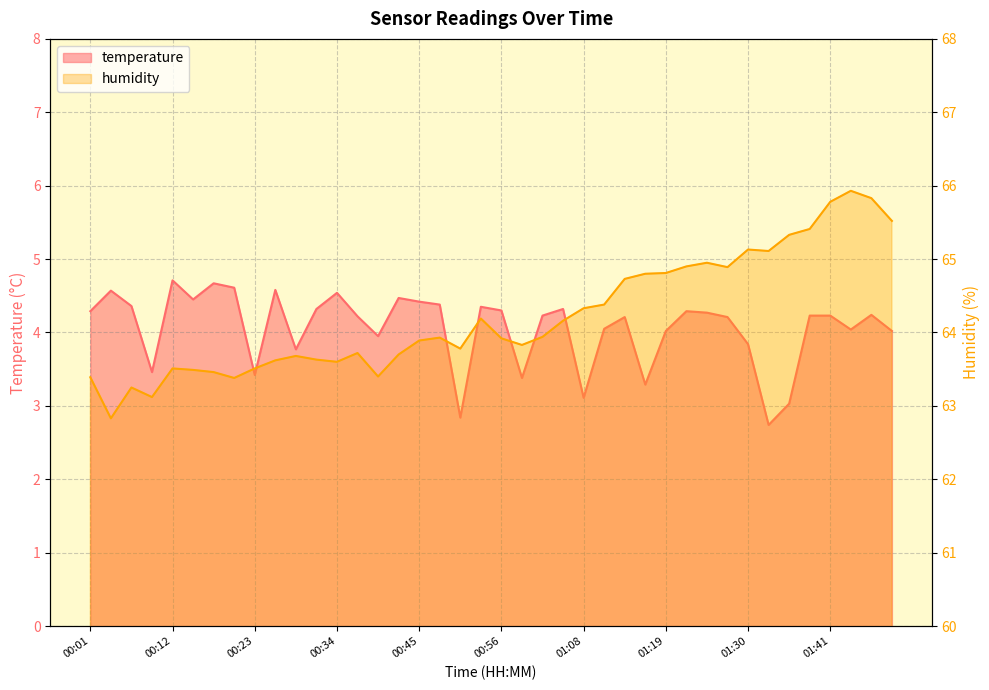

True or false: humidity and temperature cross at least once.

False